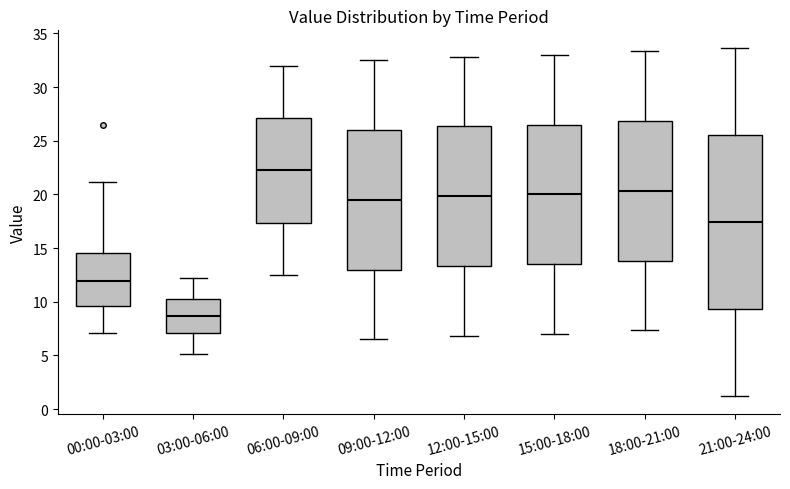

Reading left to right, read every box against the y-axis: the position of its median line, the range the box covers, and the ends of its whiskers. The values are not printed on the chart, so give them approximately, as read against the axis.

00:00-03:00: median 12.0, box 9.5 to 14.5, whiskers 7.0 to 21.0
03:00-06:00: median 8.5, box 7.0 to 10.0, whiskers 5.0 to 12.0
06:00-09:00: median 22.5, box 17.5 to 27.0, whiskers 12.5 to 32.0
09:00-12:00: median 19.5, box 13.0 to 26.0, whiskers 6.5 to 32.5
12:00-15:00: median 20.0, box 13.5 to 26.5, whiskers 7.0 to 33.0
15:00-18:00: median 20.0, box 13.5 to 26.5, whiskers 7.0 to 33.0
18:00-21:00: median 20.5, box 14.0 to 27.0, whiskers 7.5 to 33.5
21:00-24:00: median 17.5, box 9.5 to 25.5, whiskers 1.0 to 33.5